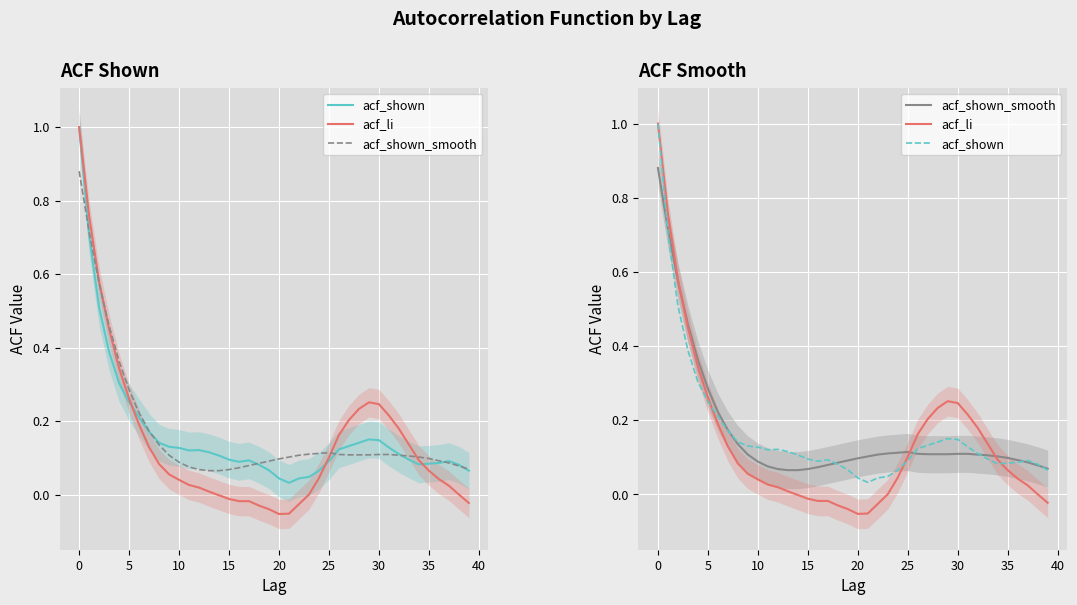

How many intersections are there between acf_li and acf_shown_smooth?

3